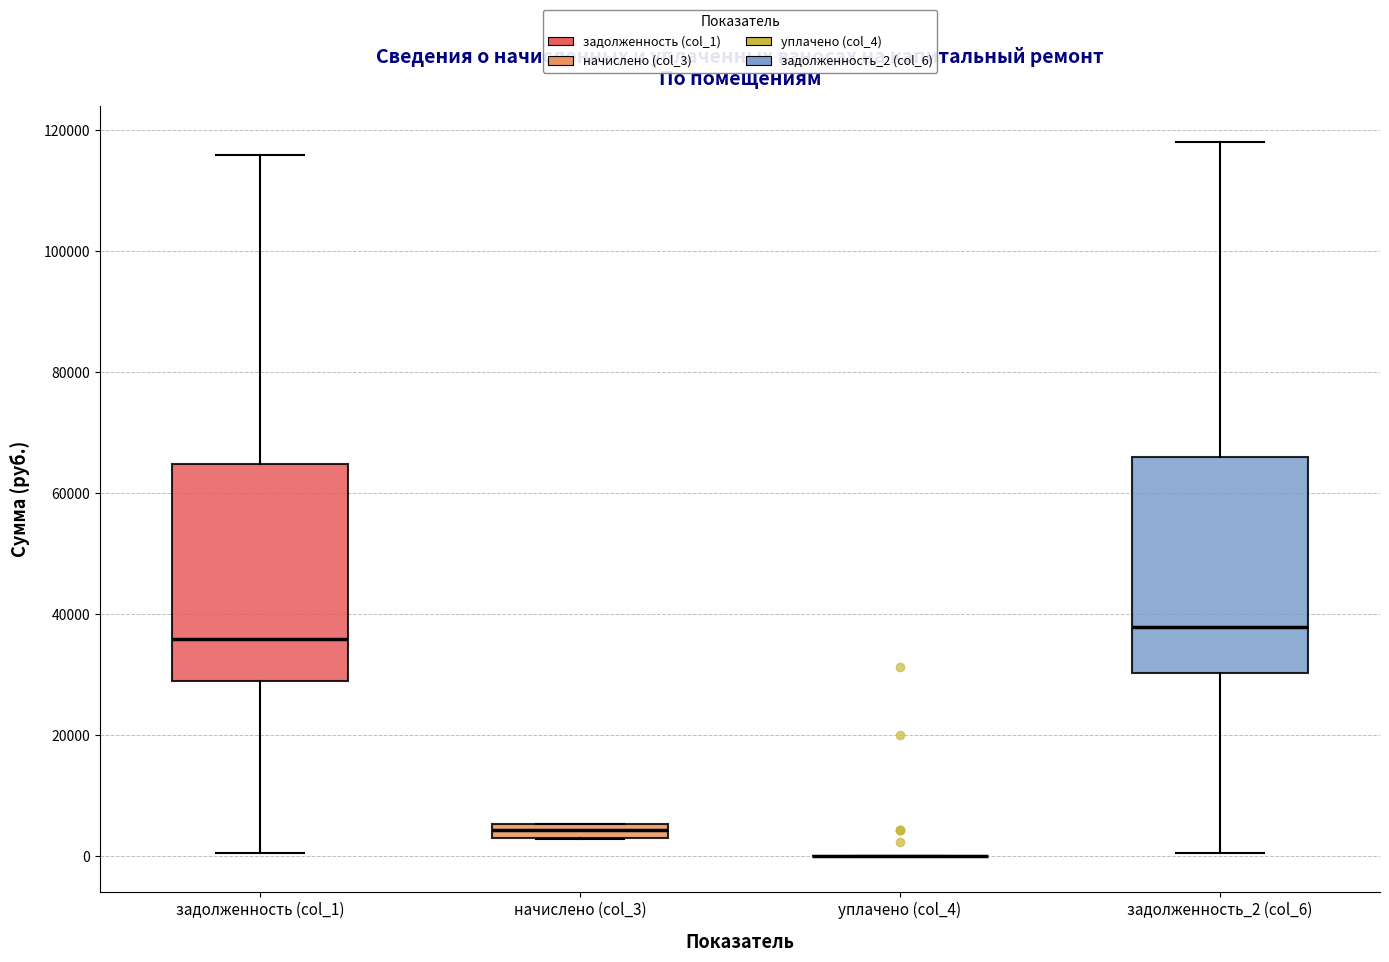

Where does the lower whisker of the box for задолженность (col_1) end on the y-axis? The values are not printed on the chart, so give them approximately, as read against the axis.

0